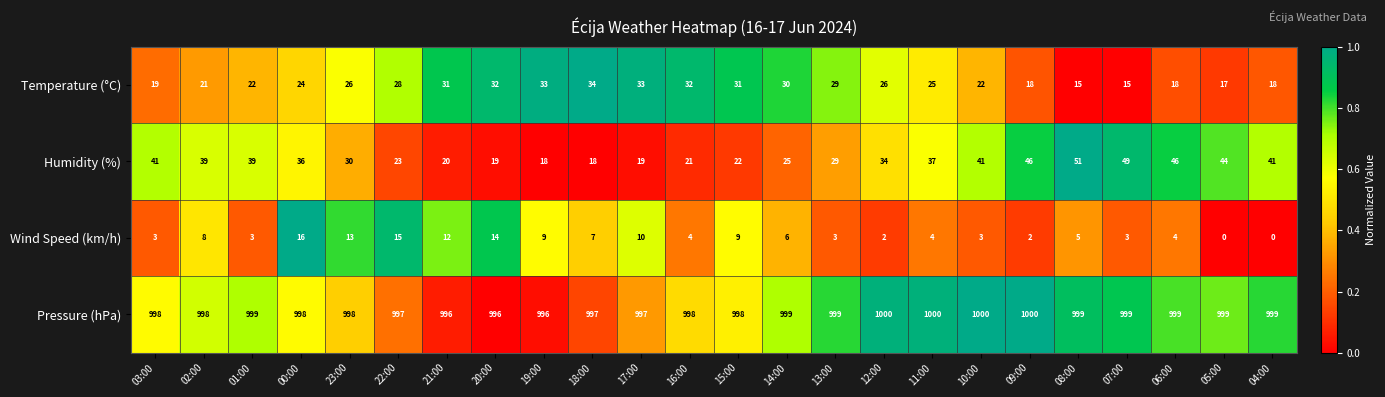

What is the difference between the highest and lowest values at 11:00?

996